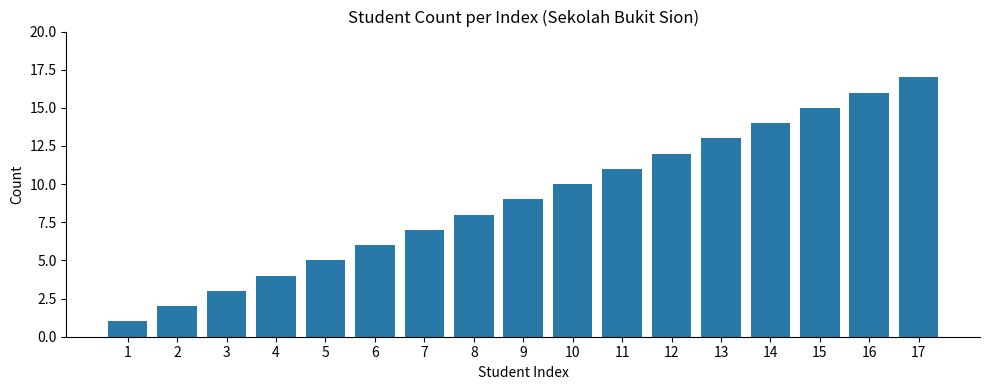

Are the bars horizontal?

No